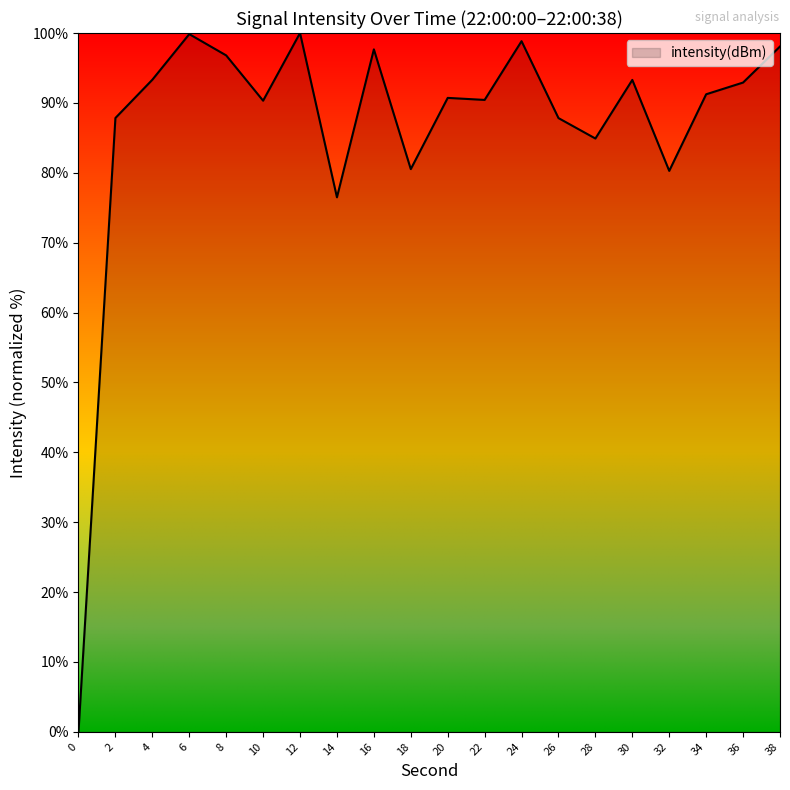

What is the difference between the values at 4 and 18?

12.8